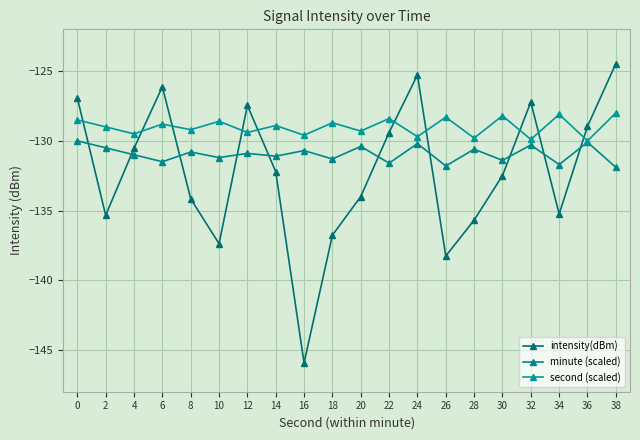

What is the average value of the minute (scaled) series?

-130.9